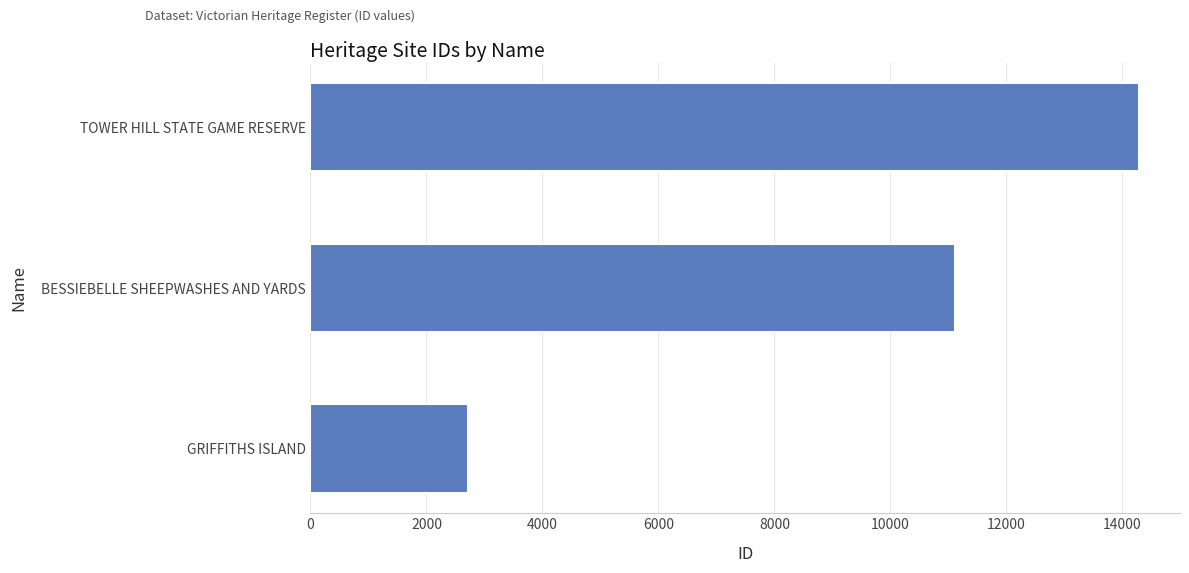

Which has a higher value, TOWER HILL STATE GAME RESERVE or GRIFFITHS ISLAND?

TOWER HILL STATE GAME RESERVE